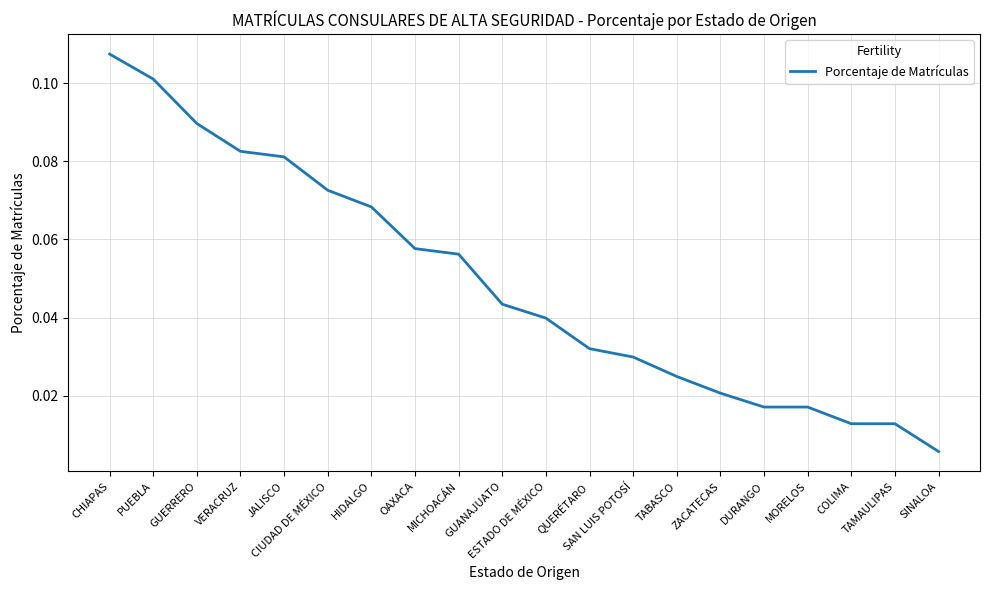

Reading left to right, transcribe all the data shown in this chart.

CHIAPAS=0.1	PUEBLA=0.1	GUERRERO=0.1	VERACRUZ=0.1	JALISCO=0.1	CIUDAD DE MÉXICO=0.1	HIDALGO=0.1	OAXACA=0.1	MICHOACÁN=0.1	GUANAJUATO=0.0	ESTADO DE MÉXICO=0.0	QUERÉTARO=0.0	SAN LUIS POTOSÍ=0.0	TABASCO=0.0	ZACATECAS=0.0	DURANGO=0.0	MORELOS=0.0	COLIMA=0.0	TAMAULIPAS=0.0	SINALOA=0.0